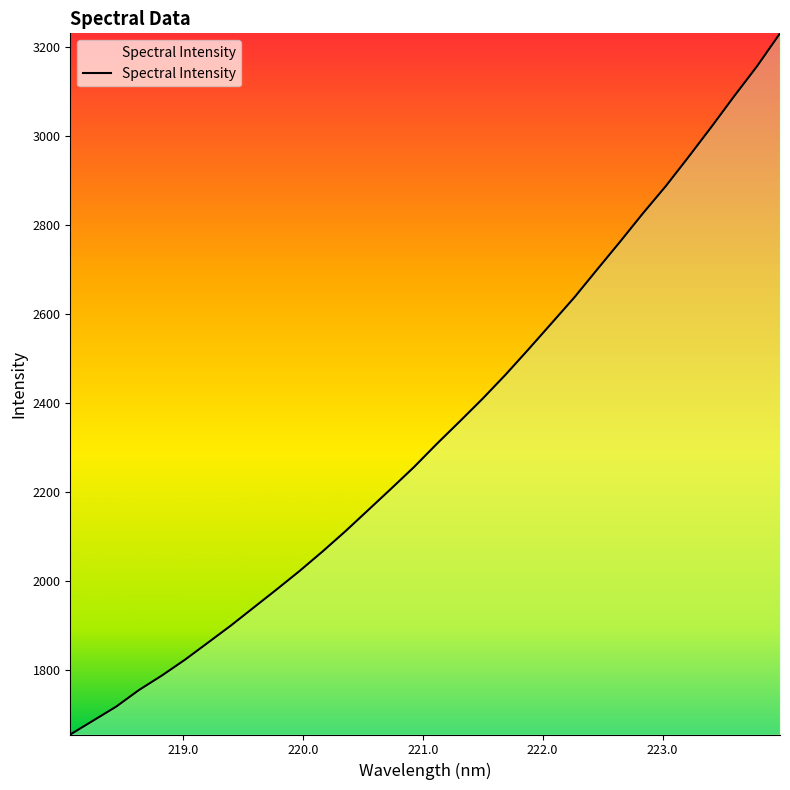

How many categories are shown in the chart?

32